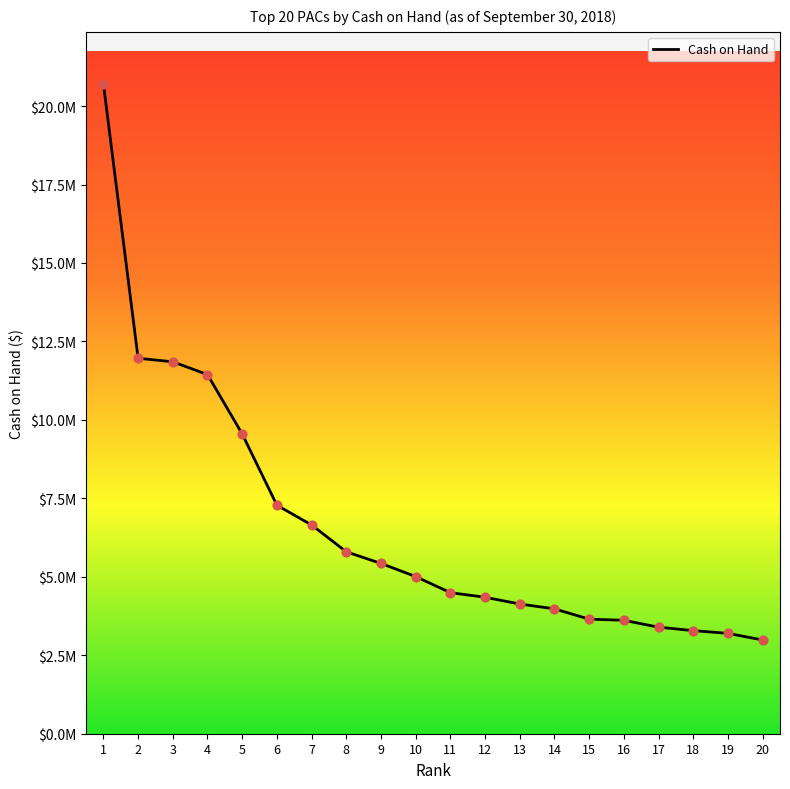

What is the change in value from 16 to 18?

-329495.3